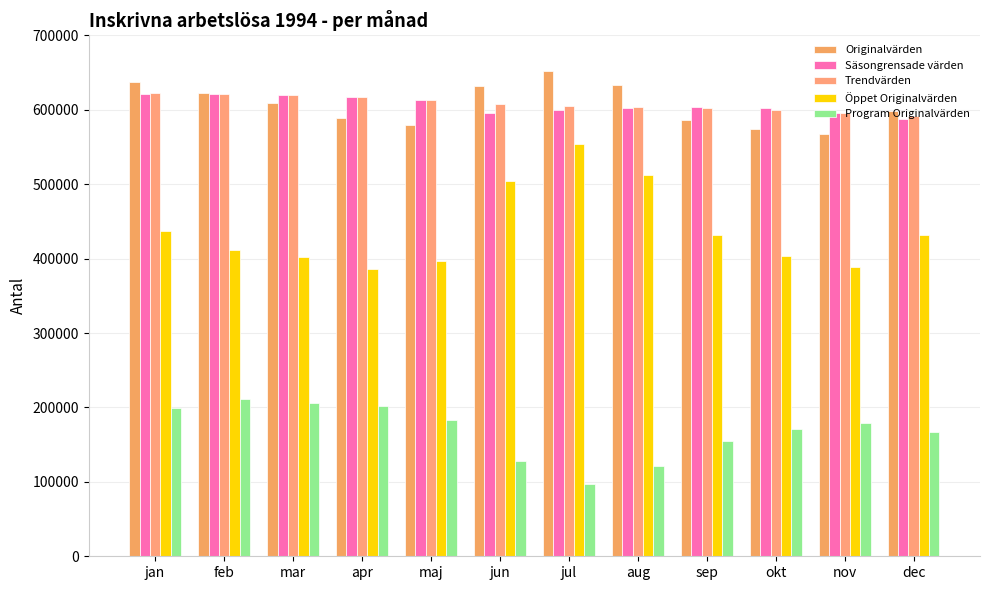

Read the Trendvärden value at sep.

601916.1